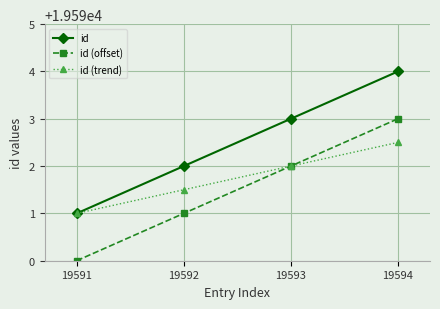

What is the difference between the highest and lowest values at 19591?

1.0